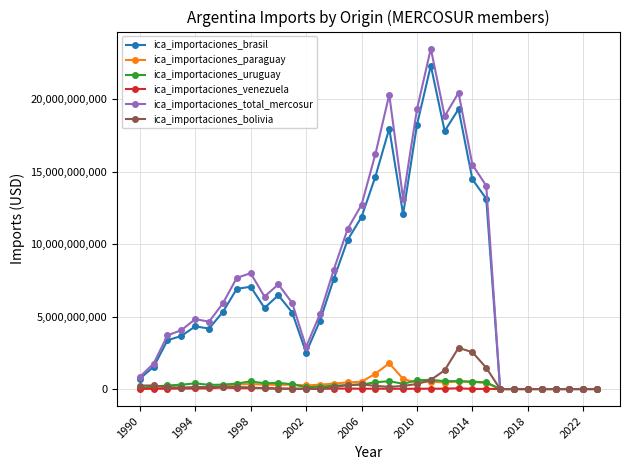

Does the chart display data point markers on the line(s)?

Yes